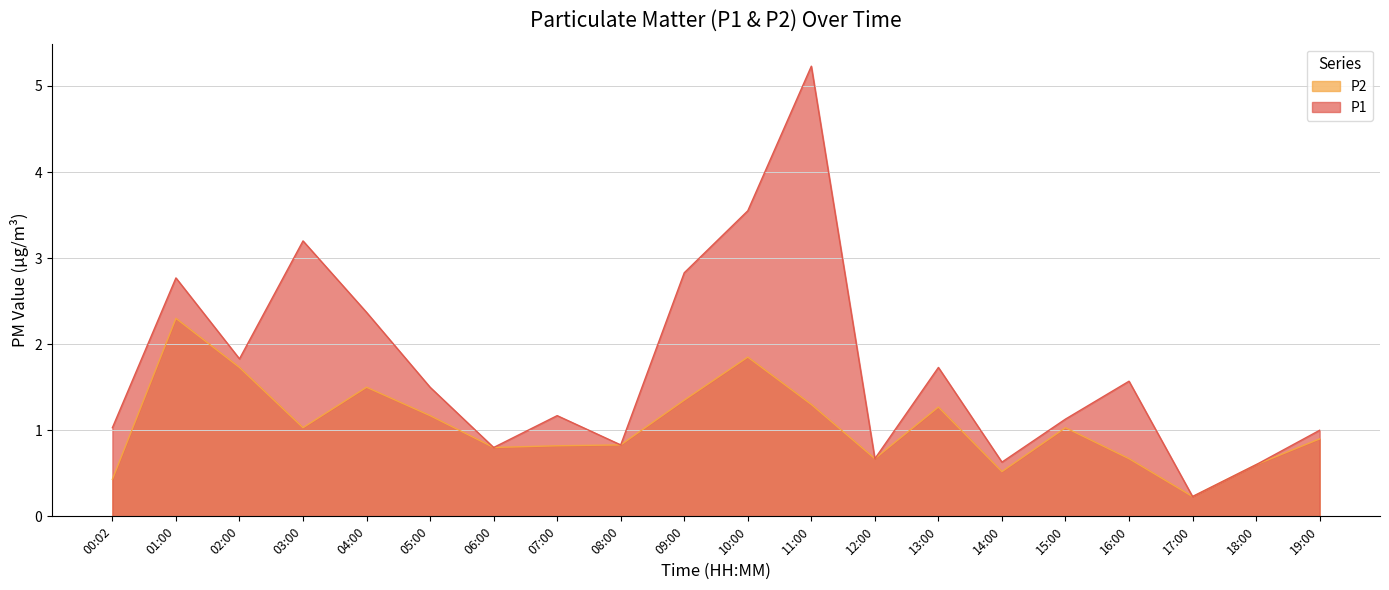

How many lines are shown in the chart?

2